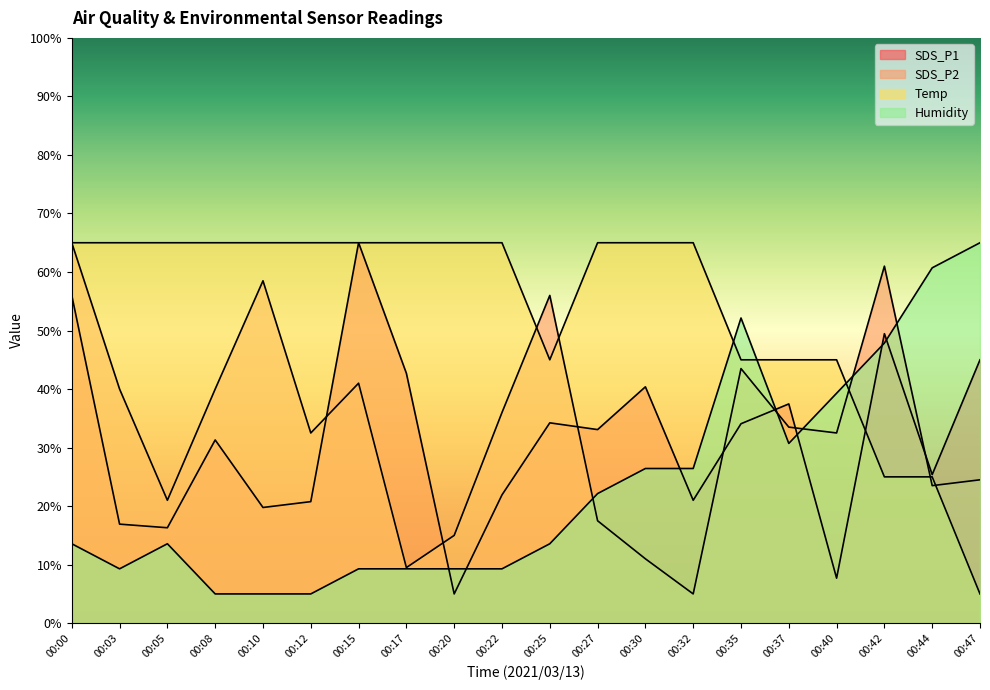

Reading left to right, transcribe all the data shown in this chart.

SDS_P1: 56.0	16.9	16.3	31.3	19.8	20.8	65.0	42.7	5.0	21.9	34.2	33.1	40.4	21.0	34.1	37.5	7.7	49.5	25.4	45.0
SDS_P2: 65.0	40.0	21.0	40.0	58.5	32.5	41.0	9.5	15.0	36.0	56.0	17.5	11.0	5.0	43.5	33.5	32.5	61.0	23.5	24.5
Temp: 65.0	65.0	65.0	65.0	65.0	65.0	65.0	65.0	65.0	65.0	45.0	65.0	65.0	65.0	45.0	45.0	45.0	25.0	25.0	5.0
Humidity: 13.6	9.3	13.6	5.0	5.0	5.0	9.3	9.3	9.3	9.3	13.6	22.1	26.4	26.4	52.1	30.7	39.3	47.9	60.7	65.0